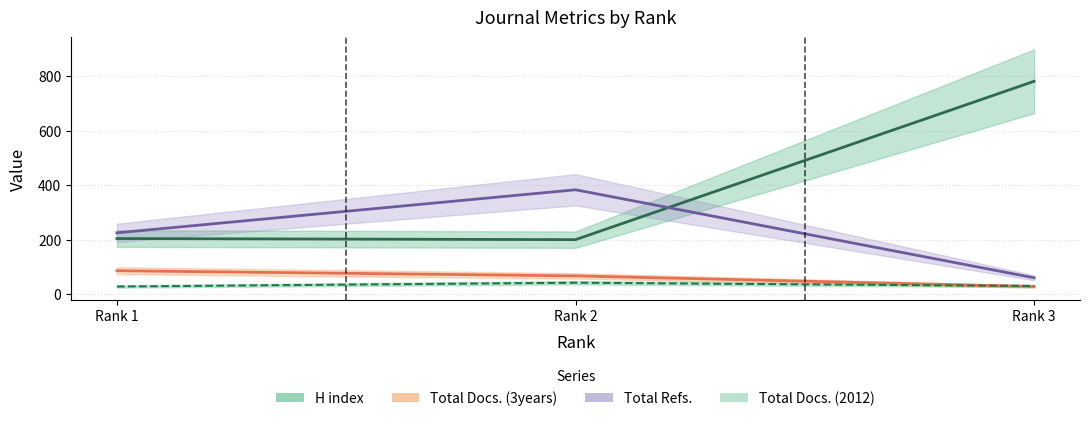

What is the value of the Total Docs. (2012) point at the 1st from the left?

28